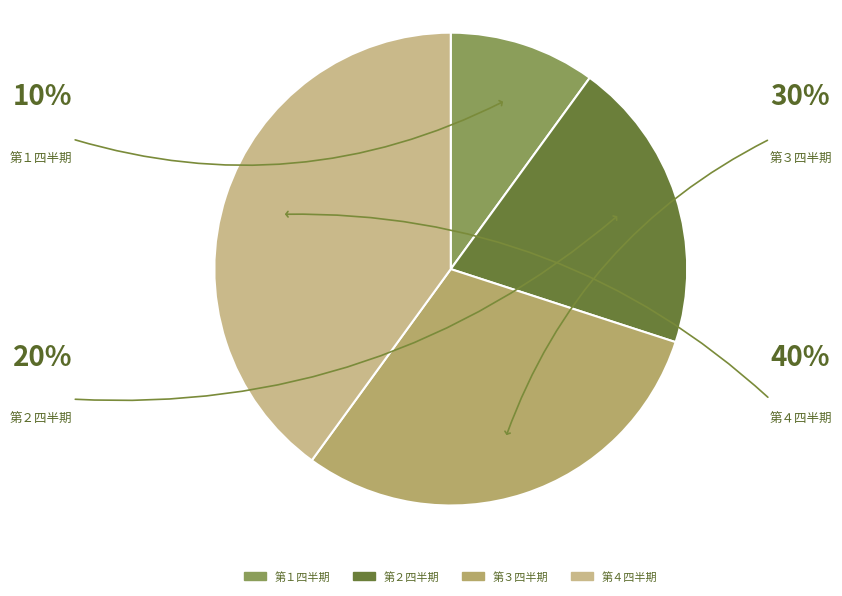

Is there any slice that represents more than half of the pie?

No